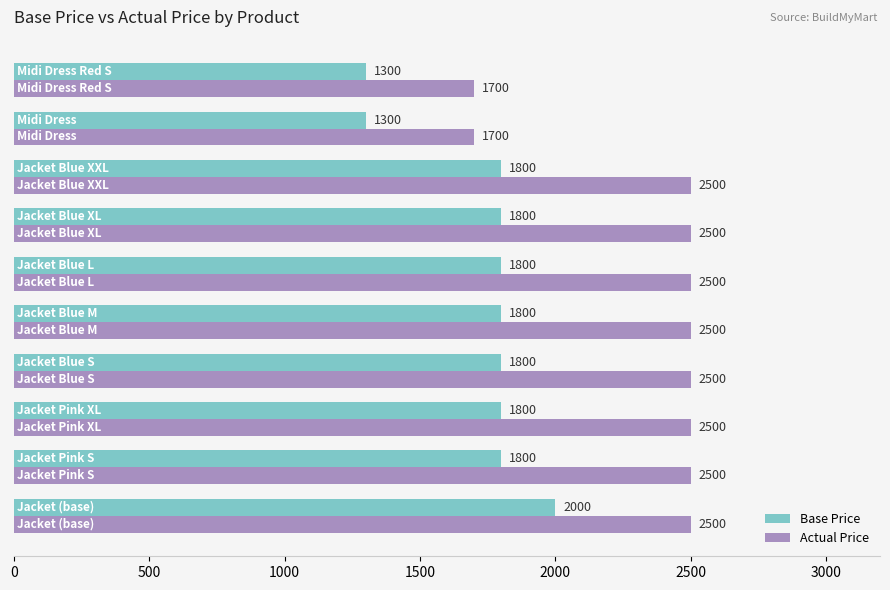

List the series in order of their overall mean, highest first.

Actual Price, Base Price